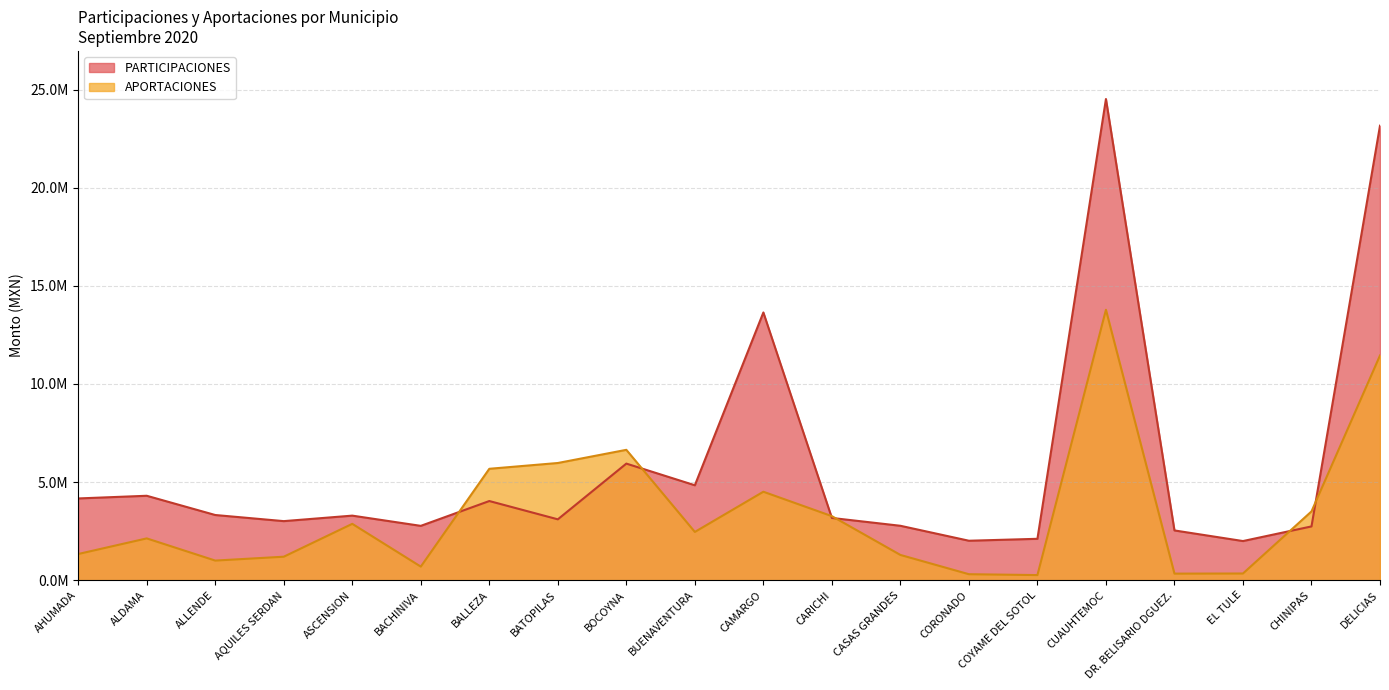

Between which two adjacent categories do PARTICIPACIONES and APORTACIONES first intersect?

BACHINIVA and BALLEZA